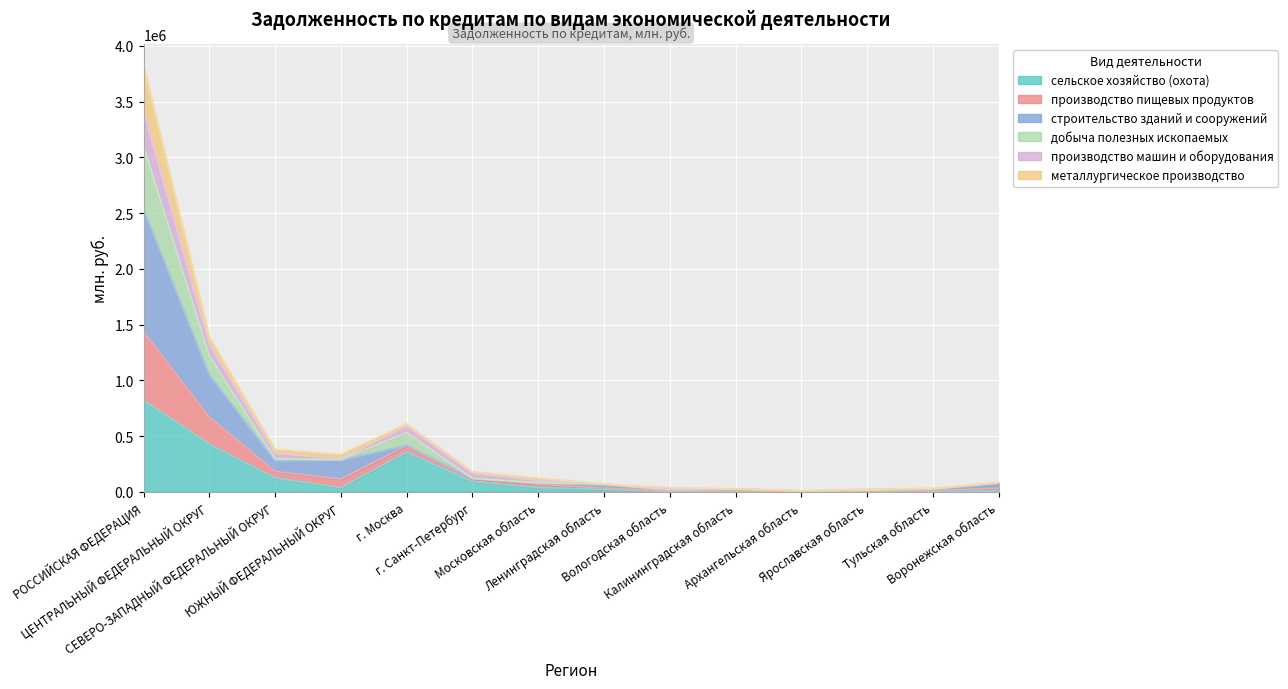

What is the approximate value of строительство зданий и сооружений at Тульская область, to the nearest 50?

30850